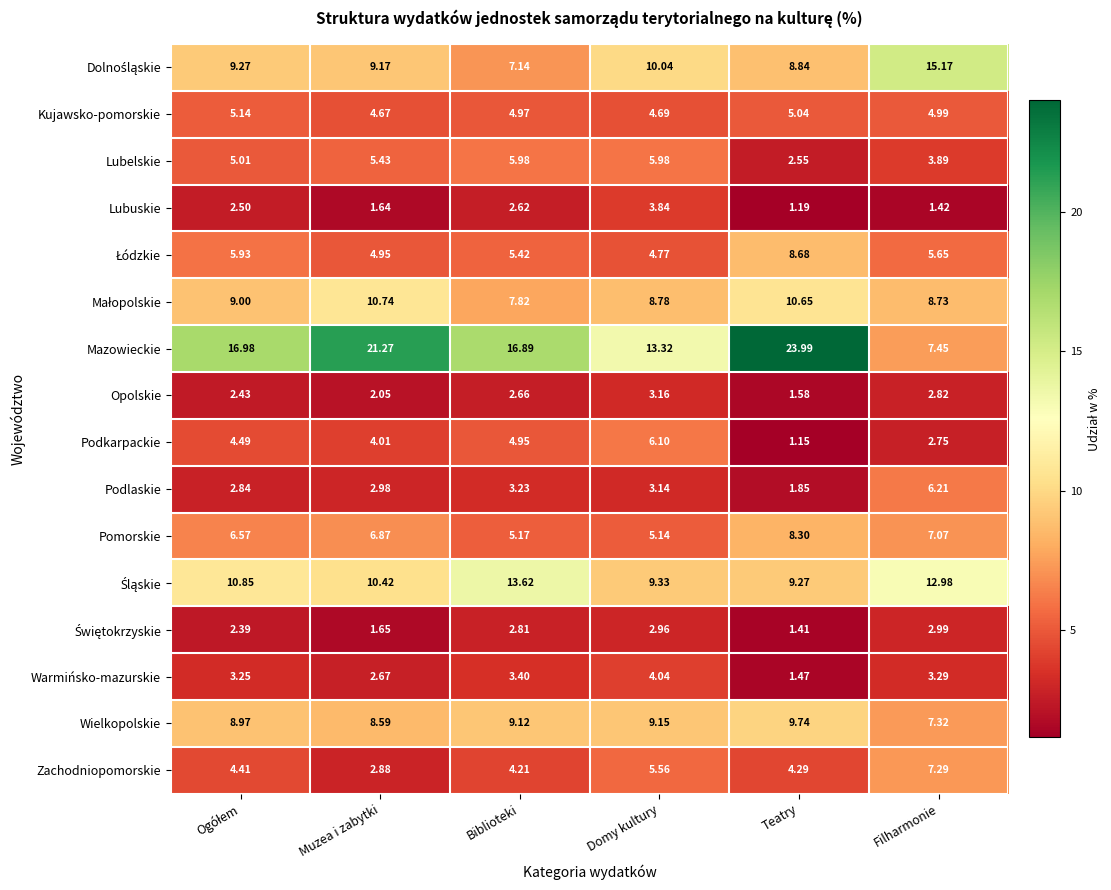

At which label is Lubelskie closest to 4?

Filharmonie